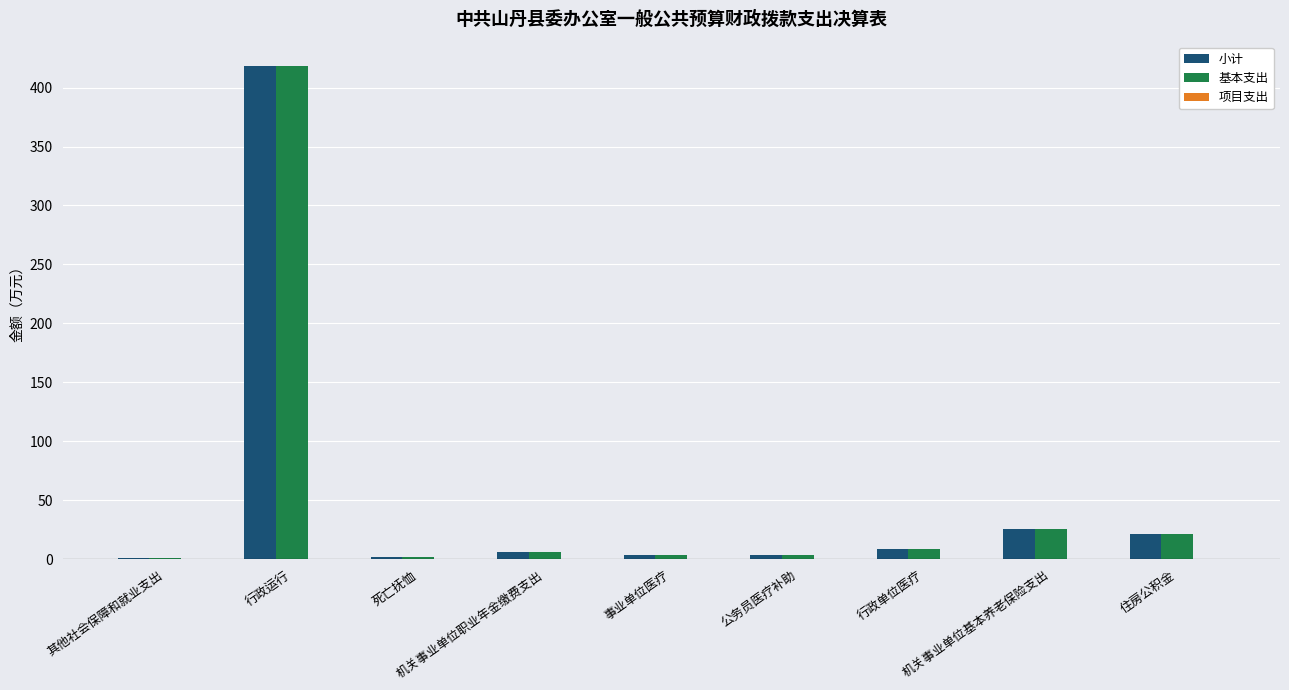

What is the sum of all 基本支出 values?

489.7